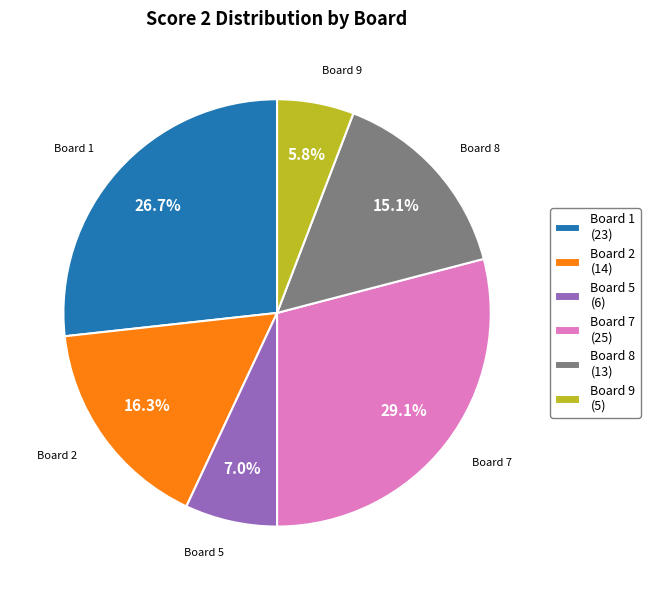

How many slices are in this pie chart?

6